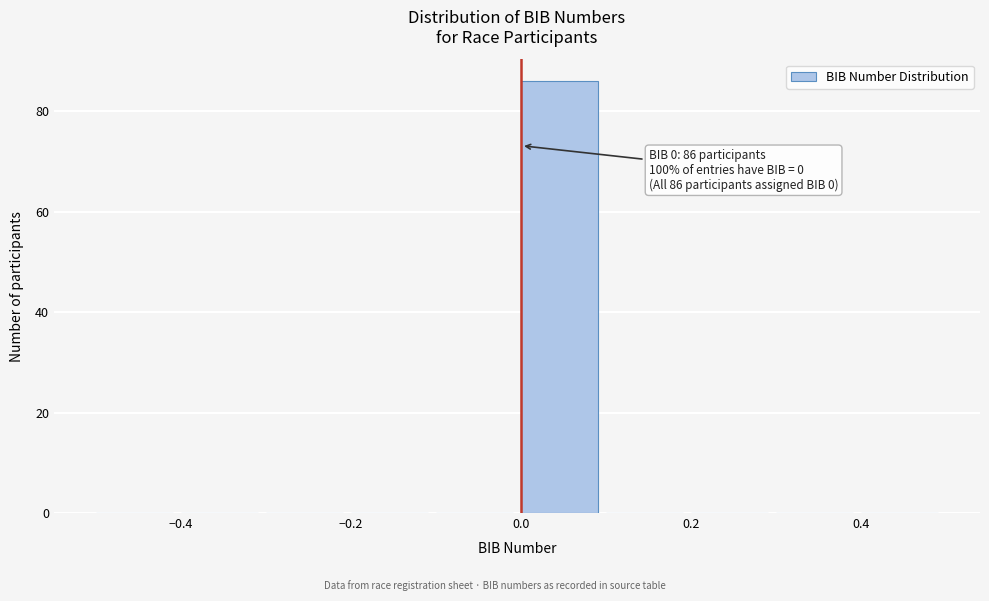

Which range on the x-axis has the tallest bar?

0.0 to 0.1